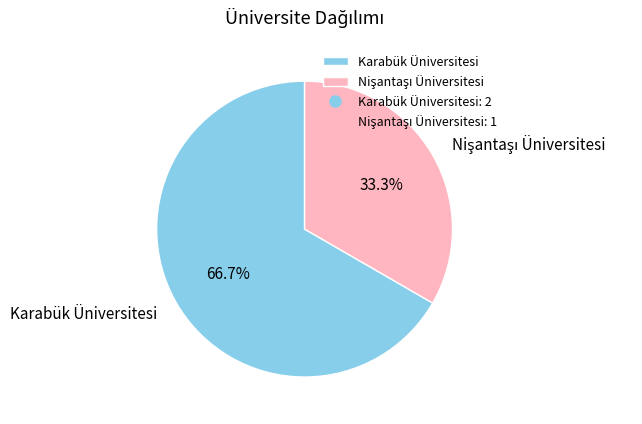

Is it true that Karabük Üniversitesi is 54% of the pie?

False